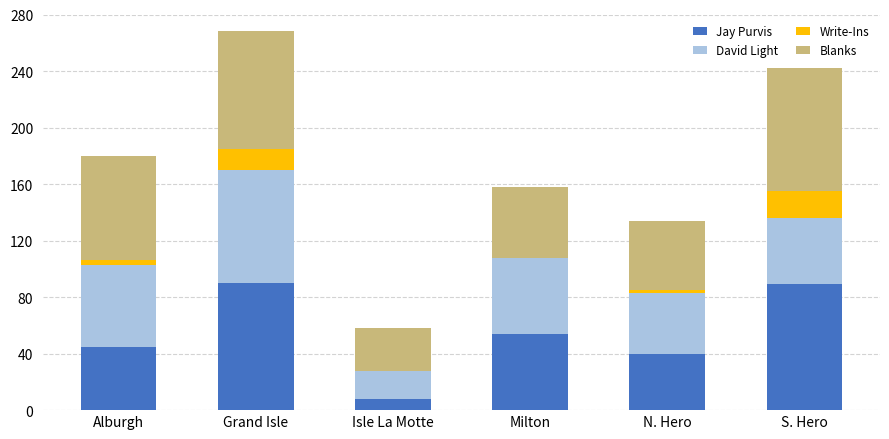

Are the bars grouped side by side (vs. stacked)?

No